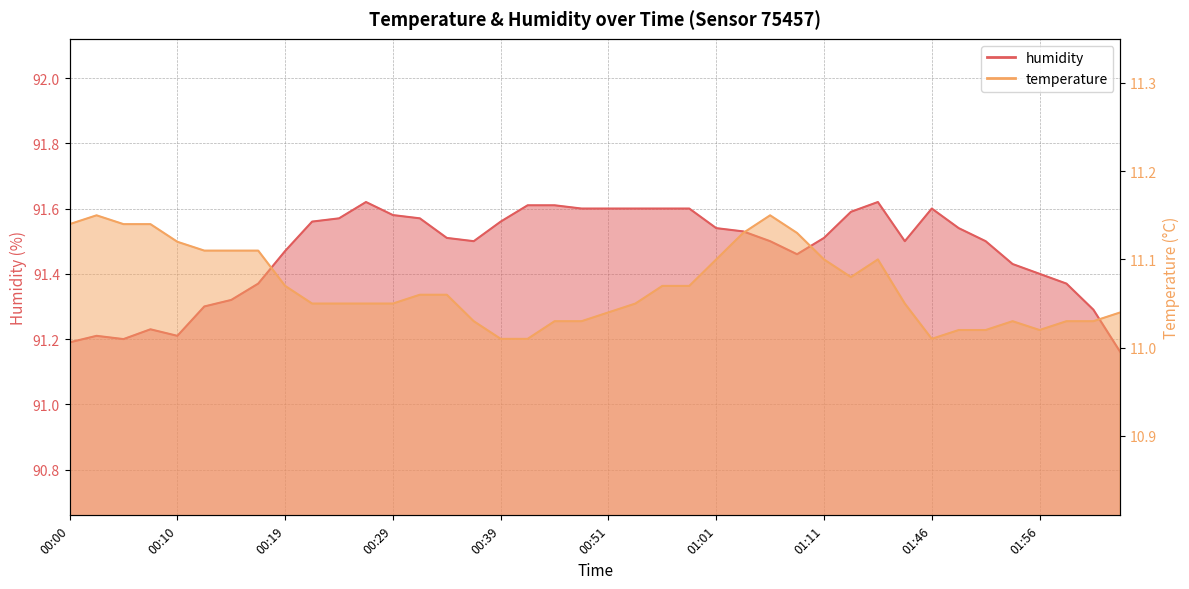

What position from the left is 00:02?

2